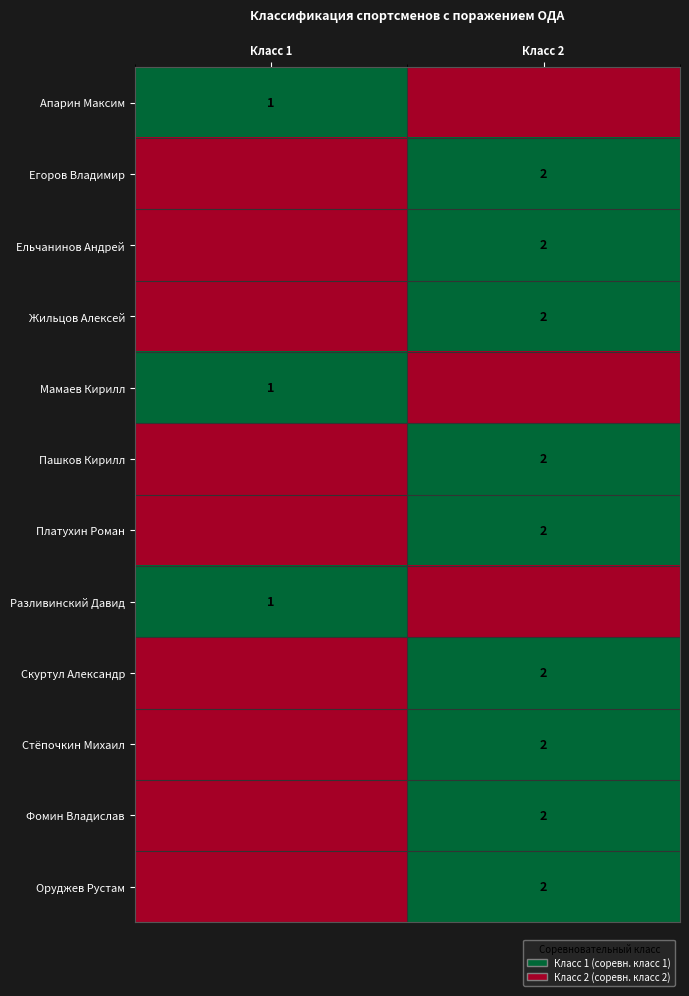

The value of Мамаев Кирилл at Класс 1 is 1. True or false?

True